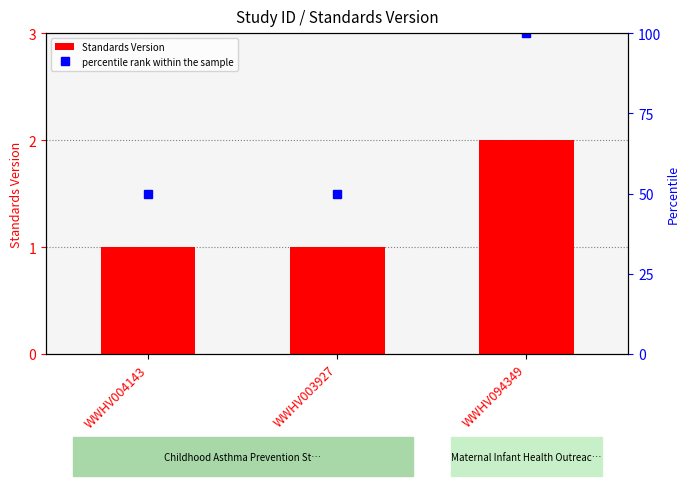

How many series are shown in this chart?

2